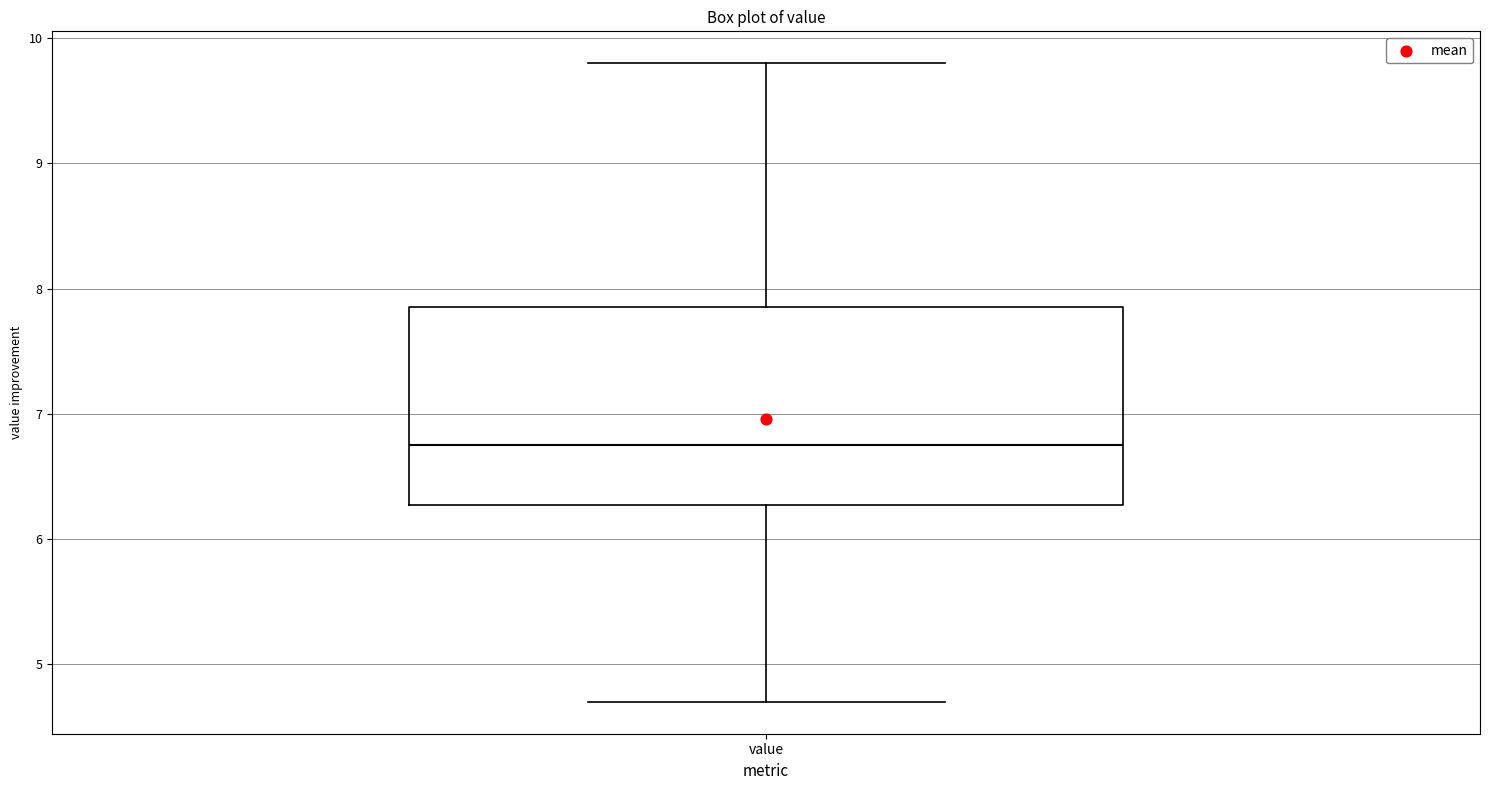

Transcribe this box plot: give where the median line is, the range the box spans, and where the two whiskers end, as read against the y-axis. The values are not printed on the chart, so give them approximately, as read against the axis.

median 6.8, box 6.3 to 7.9, whiskers 4.7 to 9.8